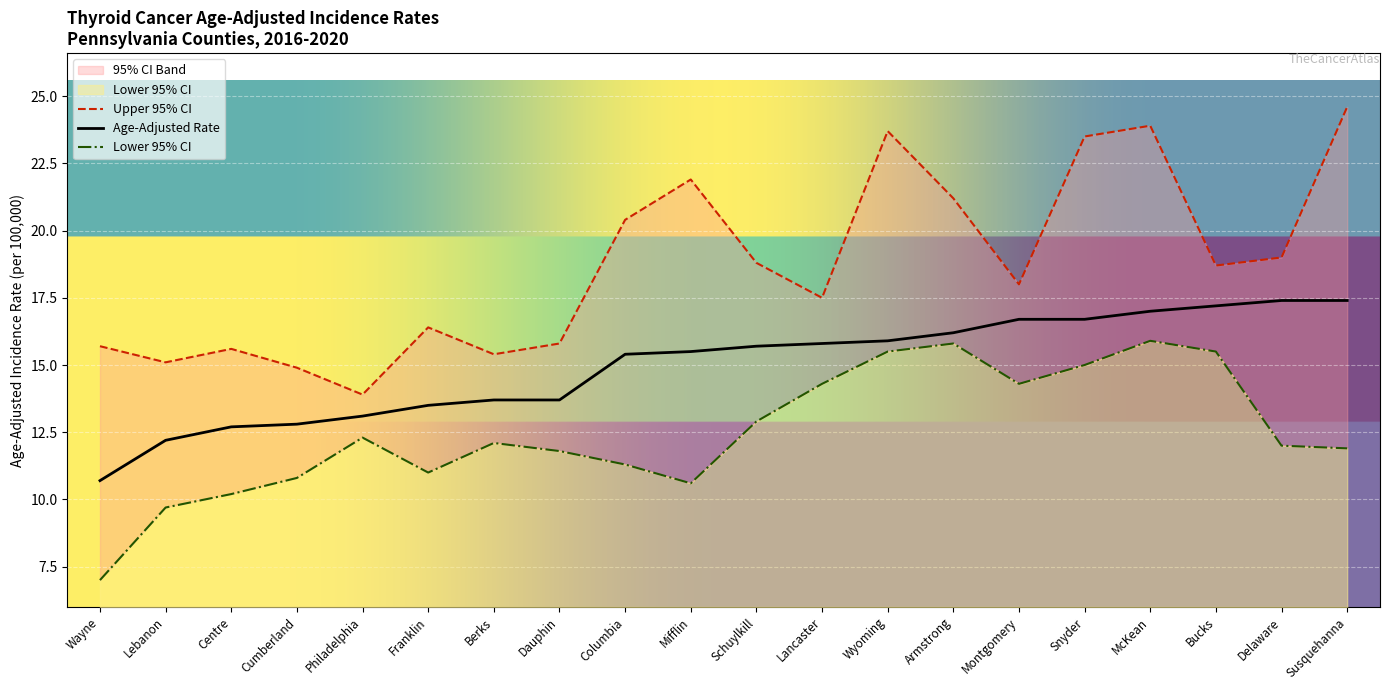

What is the label of the 13th point from the left?

Wyoming